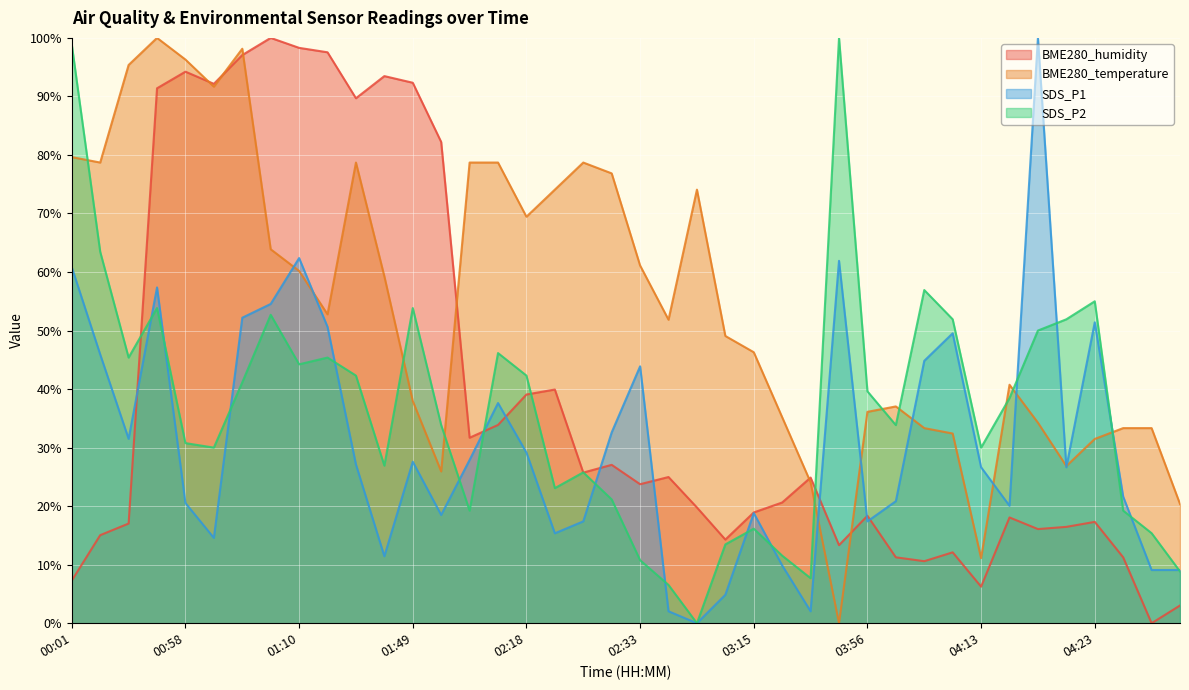

What is the difference between the maximum and minimum values in the BME280_humidity series?

100.0